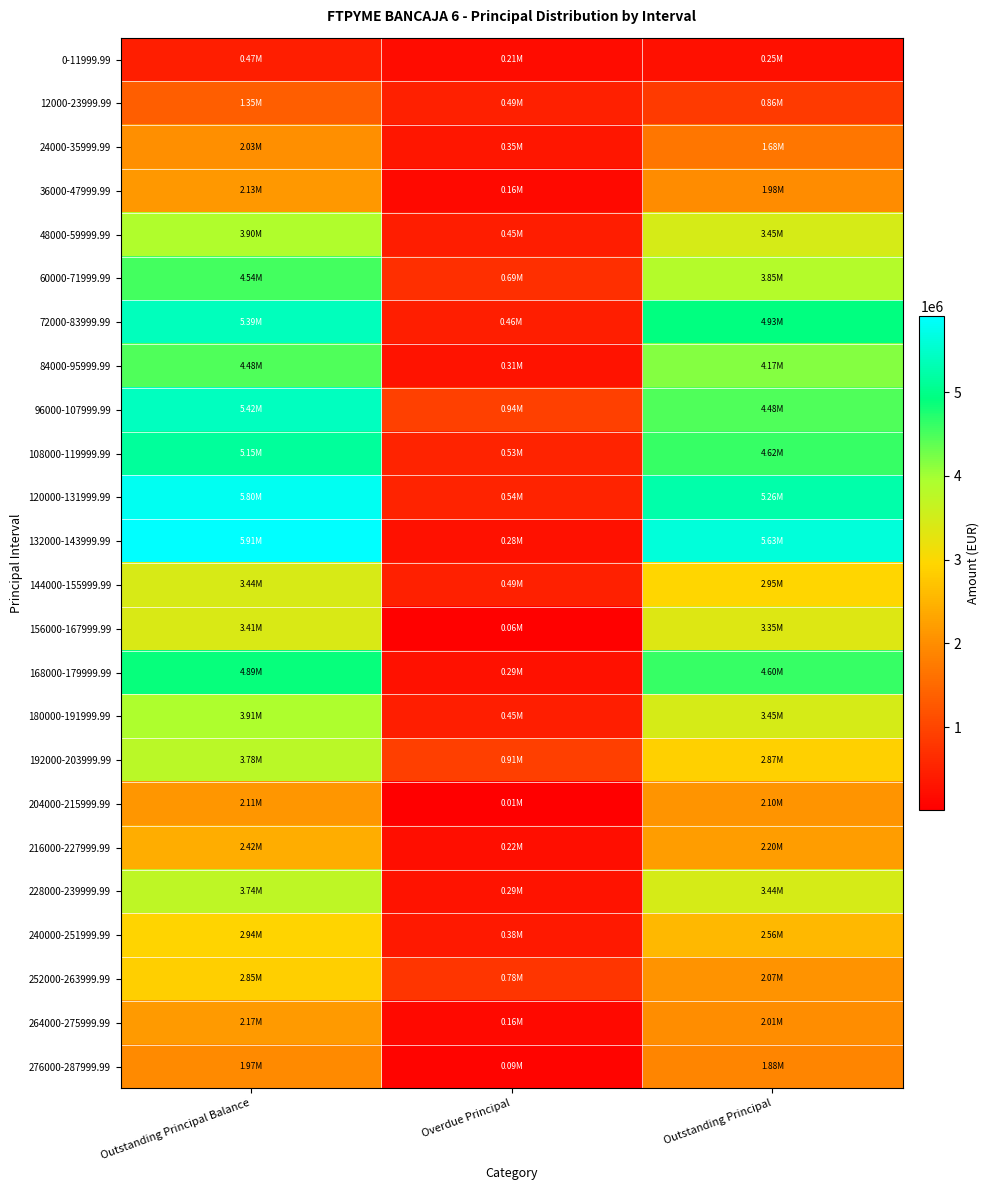

At which category does the chart reach its peak across all series?

Outstanding Principal Balance